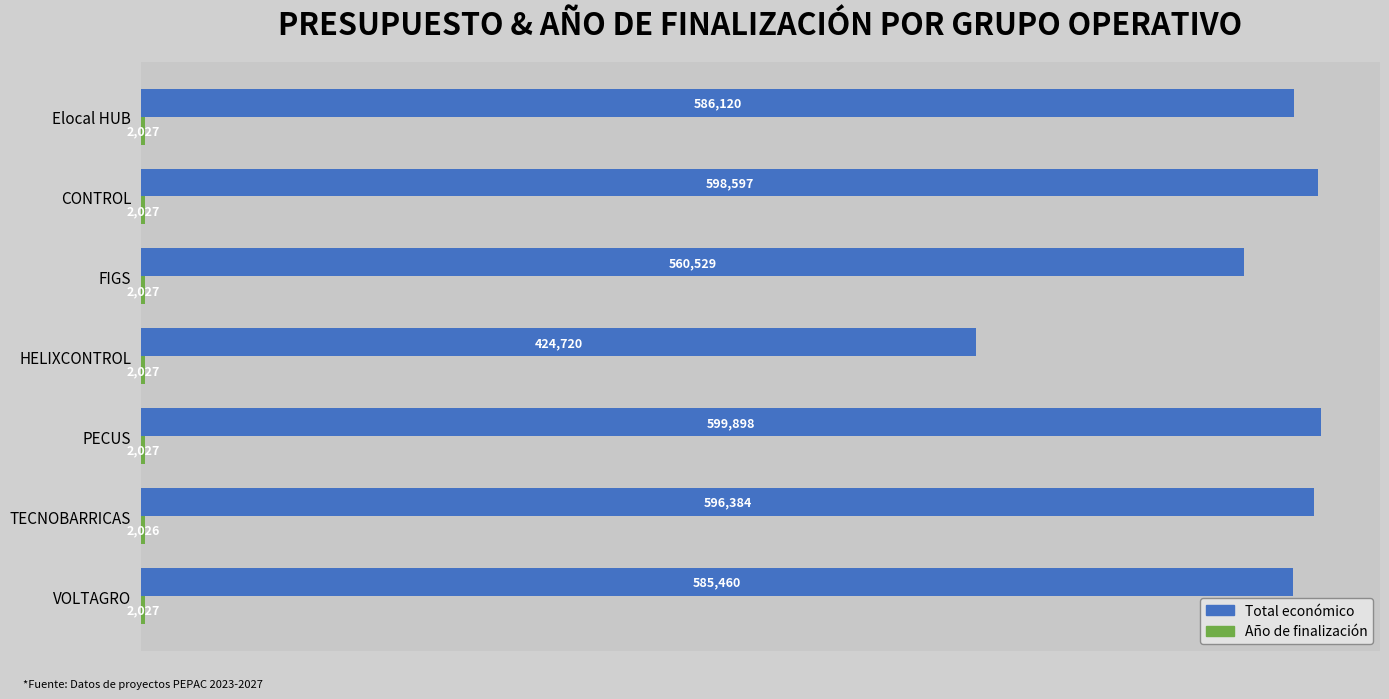

Read the Total económico value at Elocal HUB, to the nearest 10.

586120